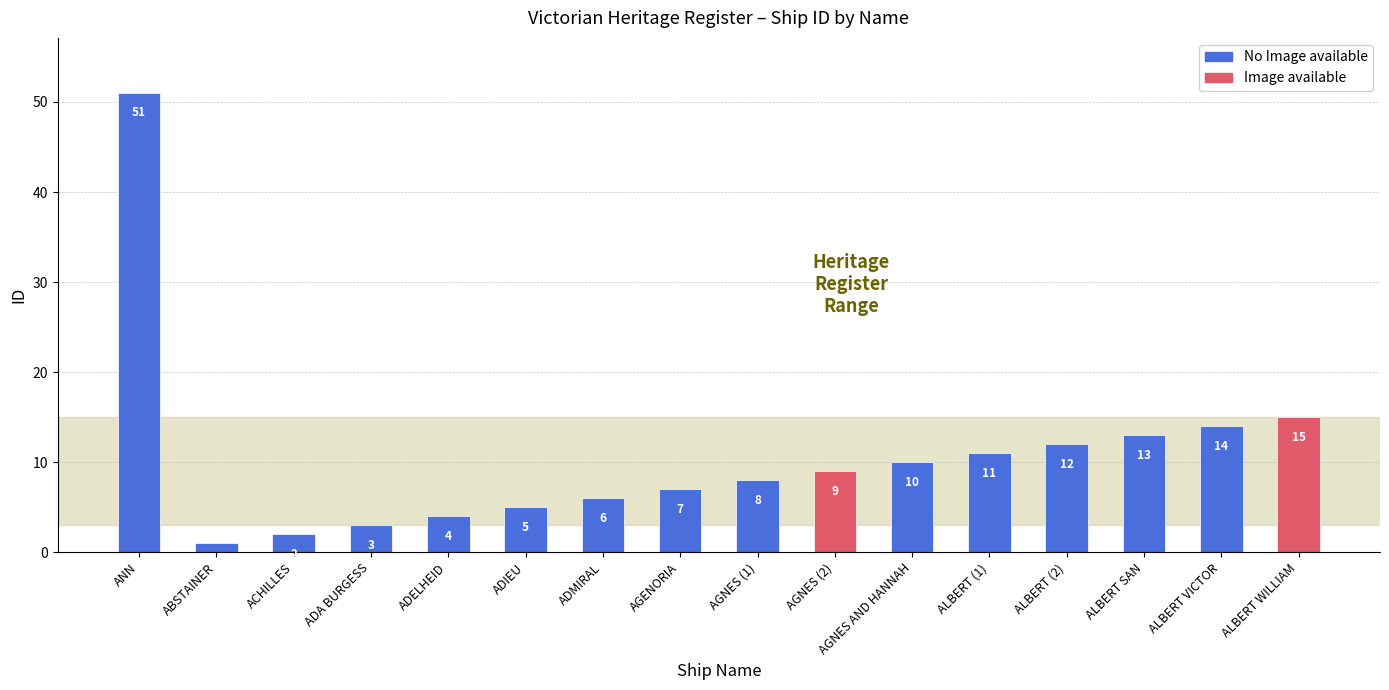

Which label corresponds to the largest value in the chart?

ANN